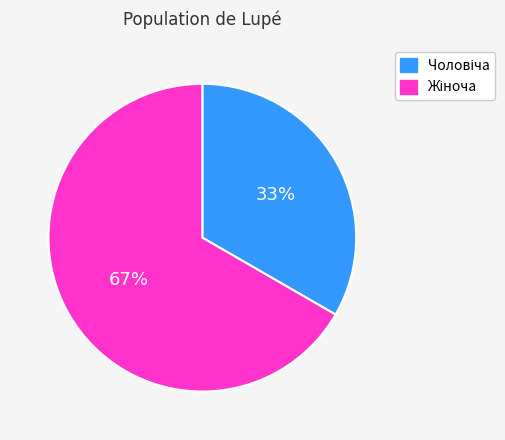

How many slices are in this pie chart?

2